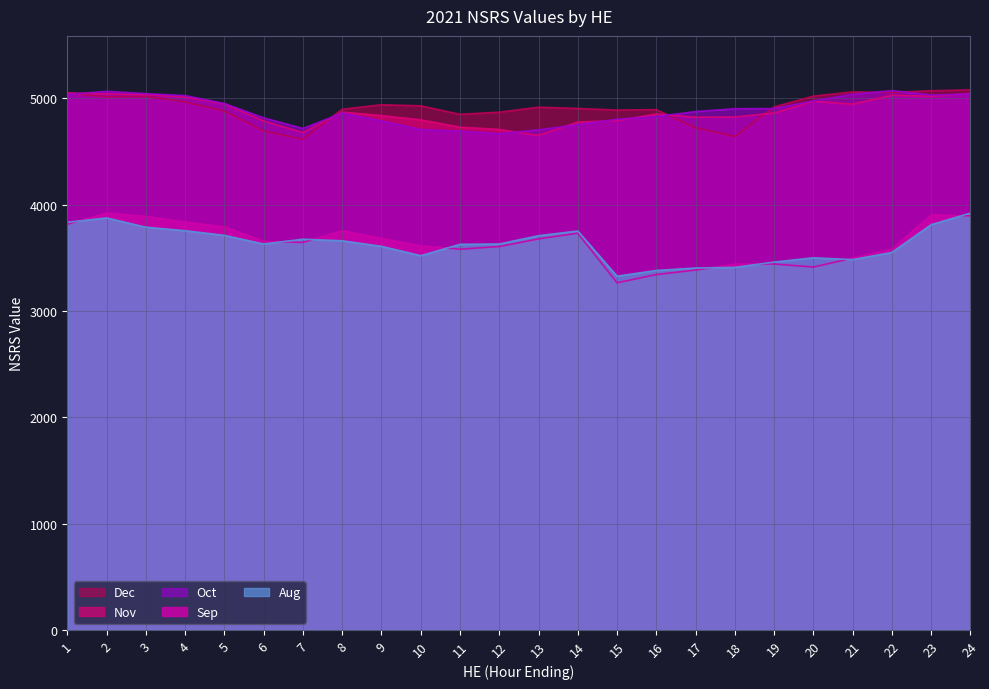

What is the spread (max minus min) of values at 23?

1260